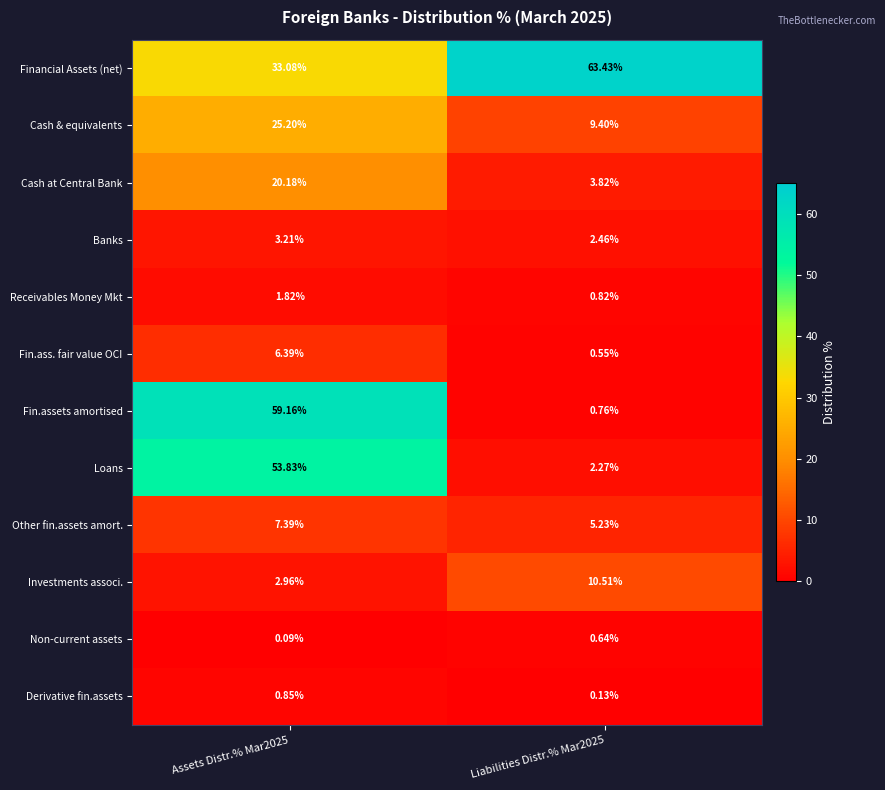

Which series changed the most between Assets Distr.% Mar2025 and Liabilities Distr.% Mar2025?

Fin.assets amortised